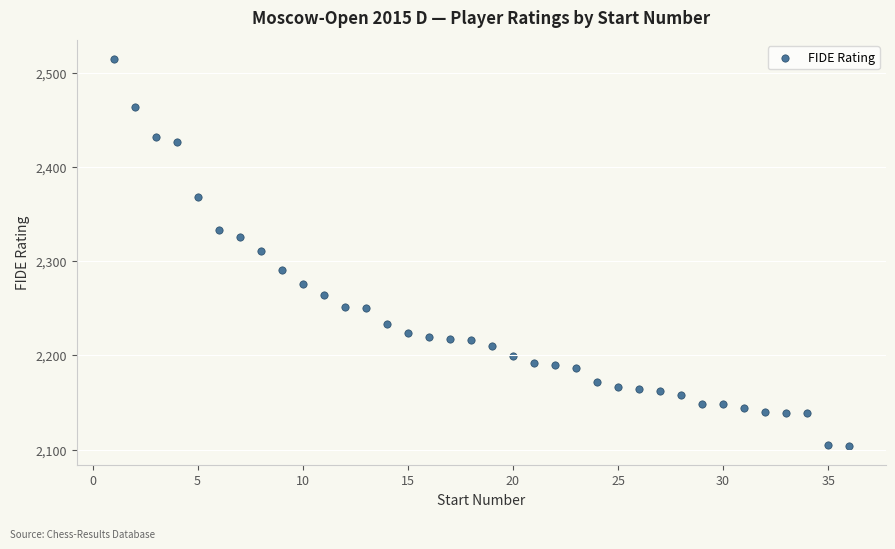

What is the range of X values (max minus min)?

35